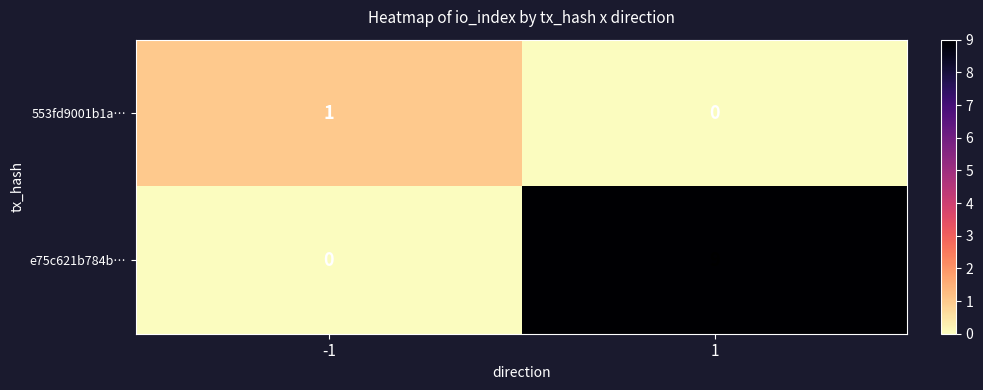

What is the sum of the e75c621b784b… values at -1 and 1?

9